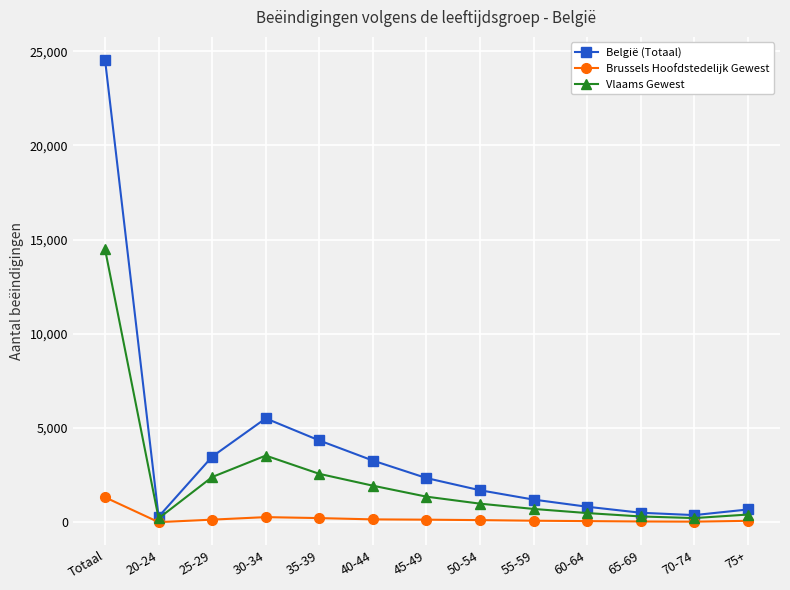

What is the label of the 11th point from the left?

65-69